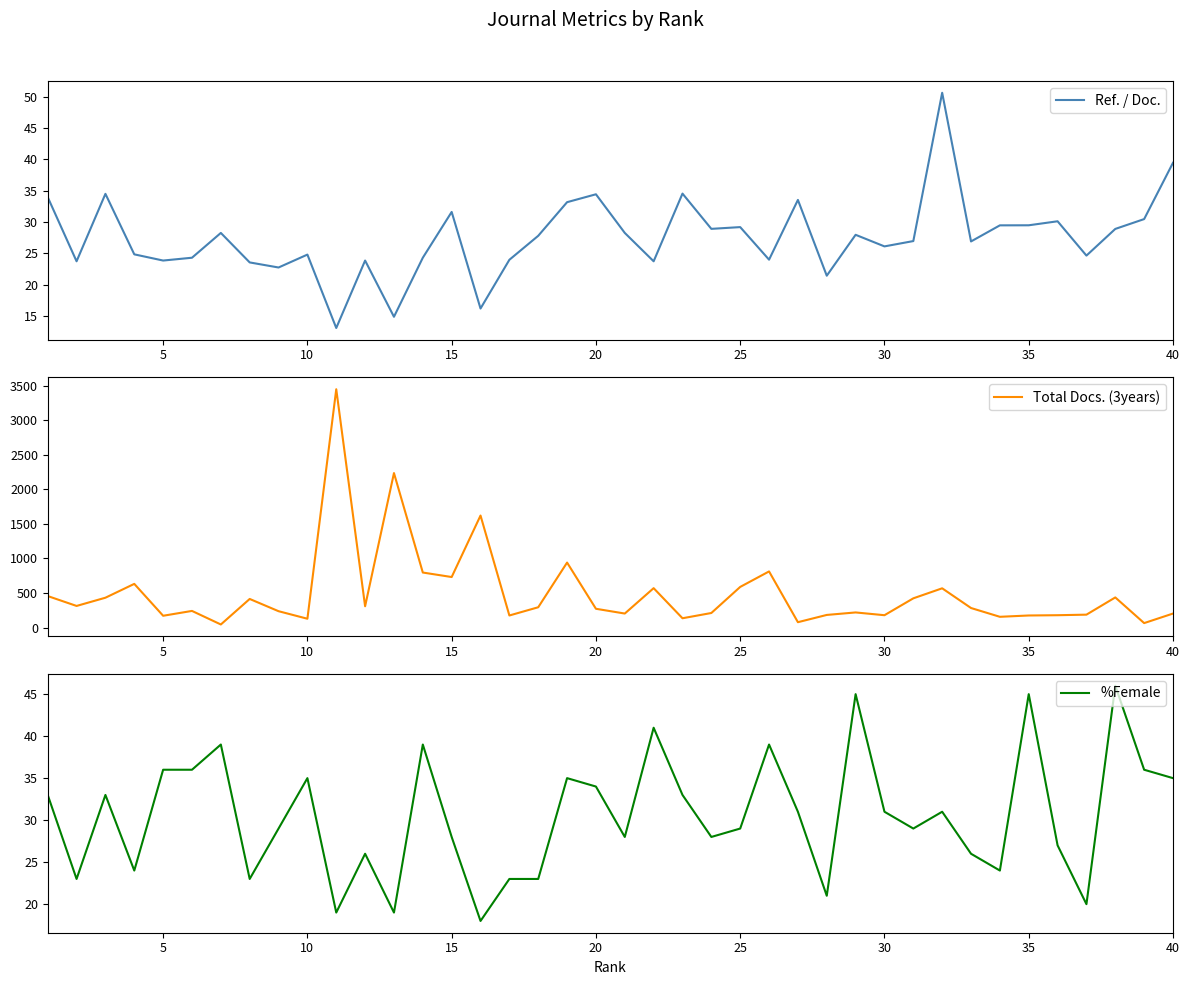

True or false: %Female has a value of 47 at 20.

False